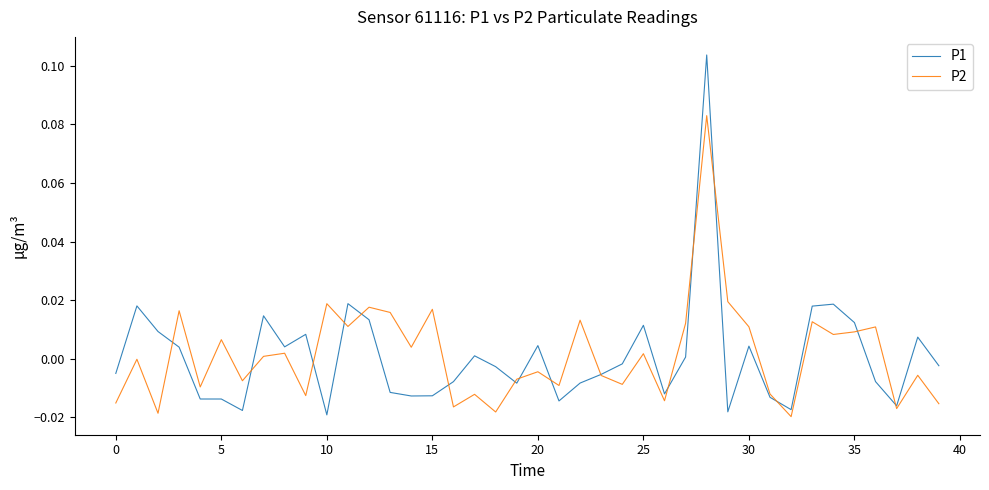

Which series has the widest spread of values?

P1